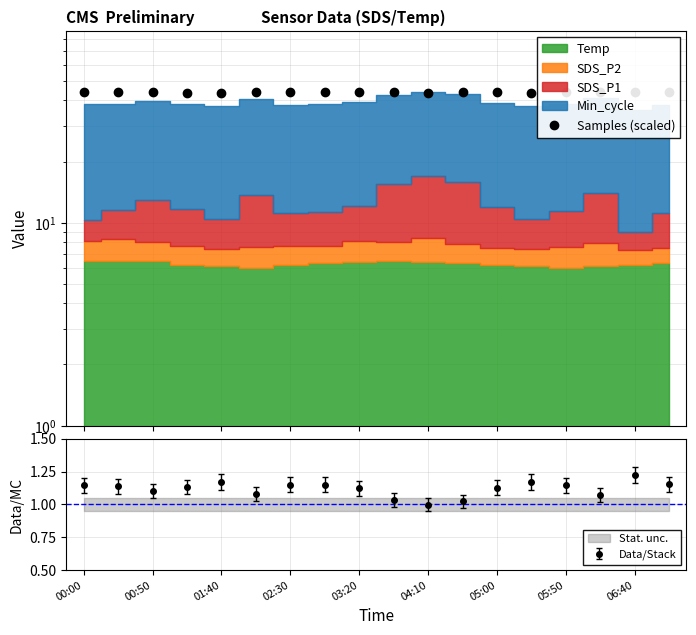

Reading left to right, what are all the values shown in this chart?

43.9	43.9	43.9	43.7	43.8	43.9	43.9	43.9	43.9	43.9	43.7	43.9	43.9	43.8	43.9	43.9	43.9	43.9